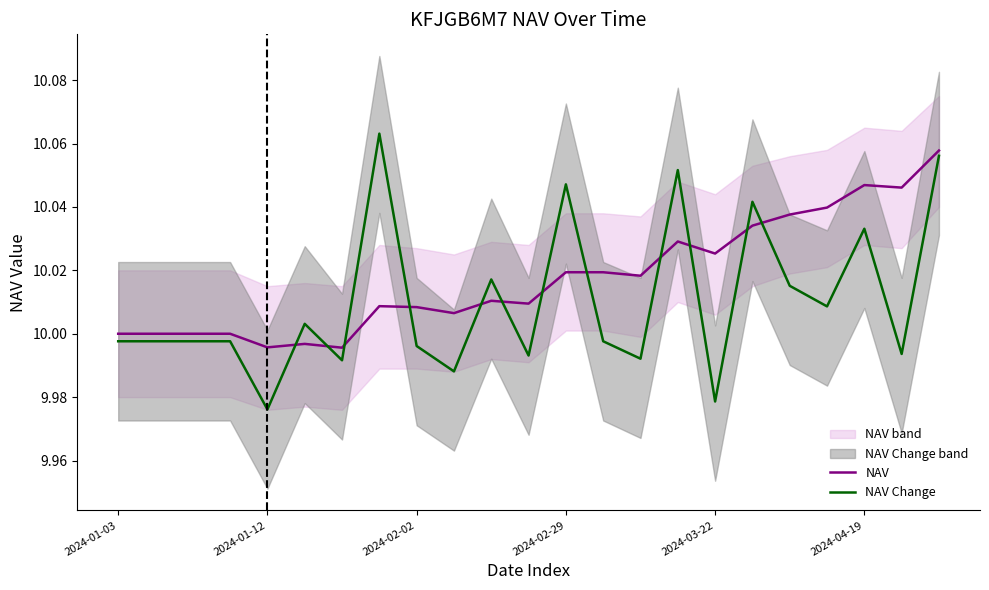

How many lines are shown in the chart?

2